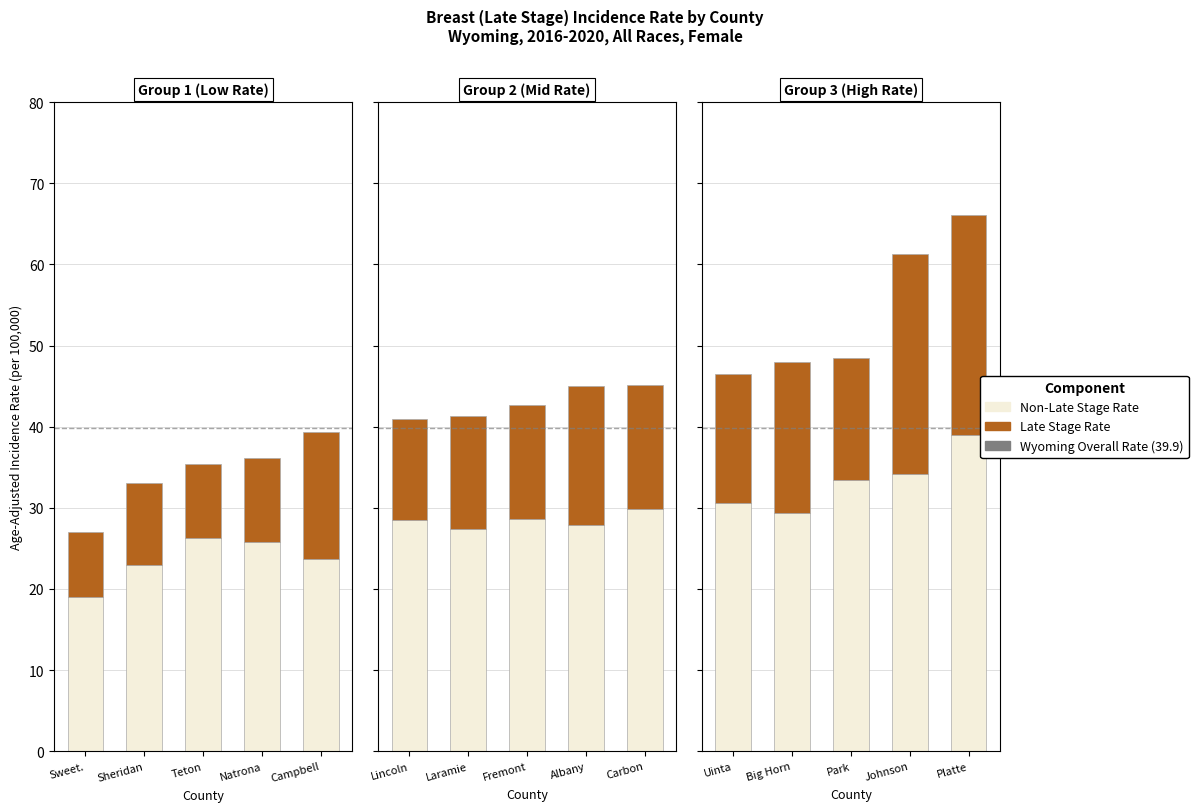

How many groups of bars are there?

5